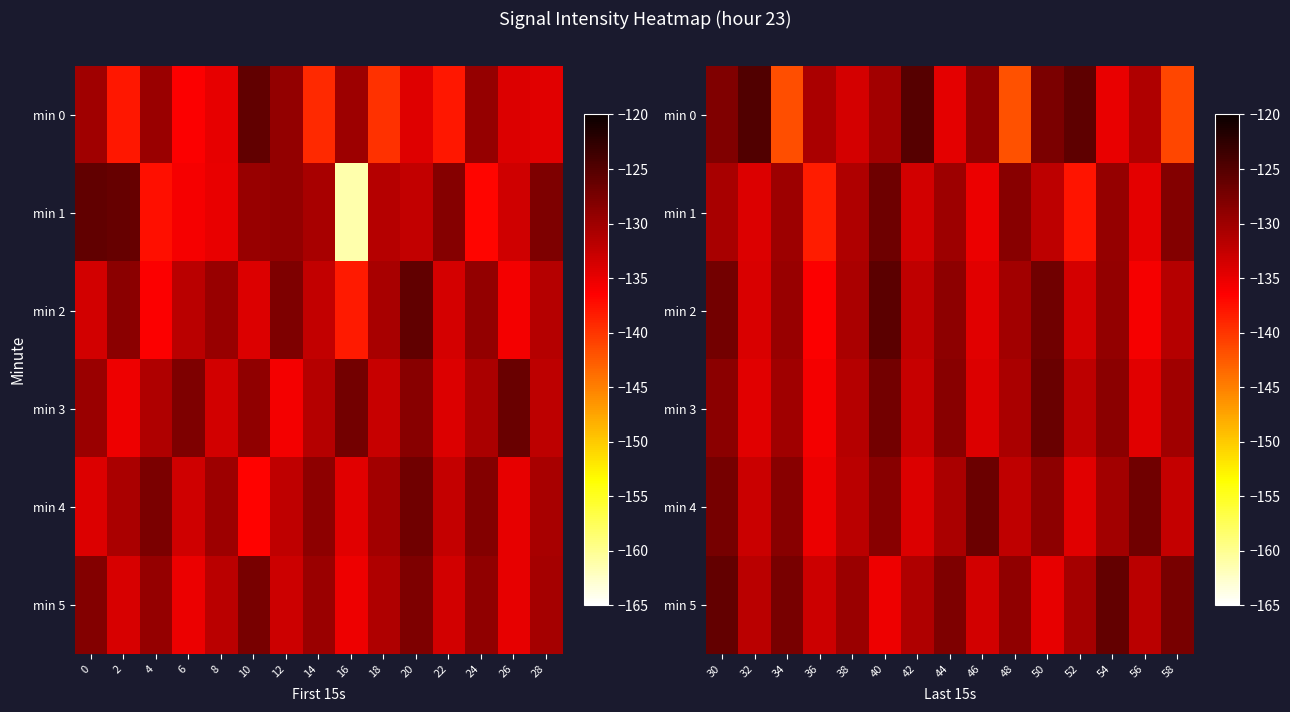

Which has a higher value, 16 or 12?

12